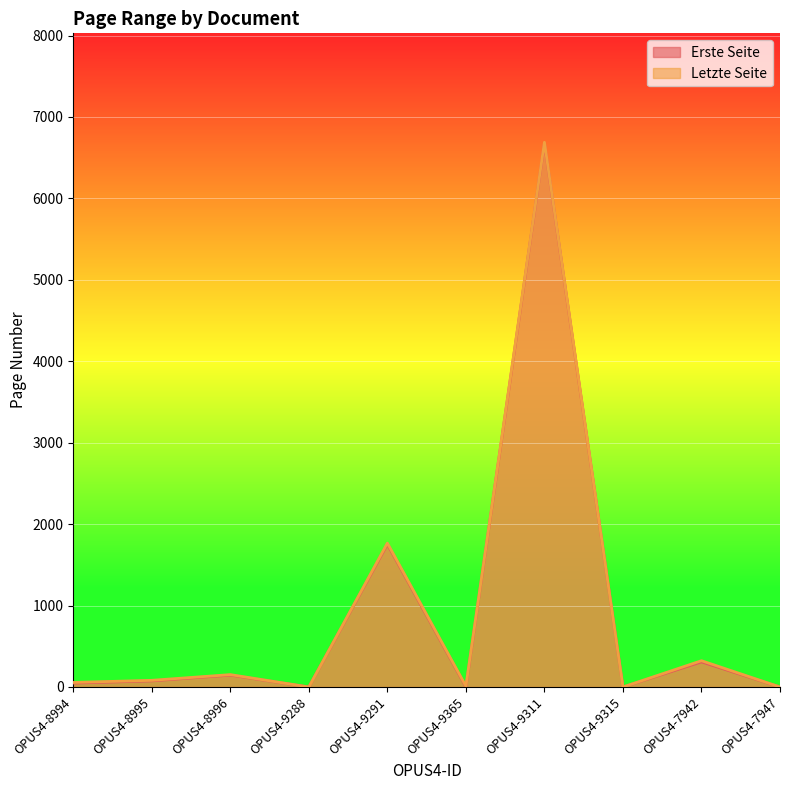

Reading left to right, extract all data points from this chart.

Erste Seite: 48	75	146	0	1753	1	6679	0	308	0
Letzte Seite: 56	82	152	0	1767	11	6689	0	323	0